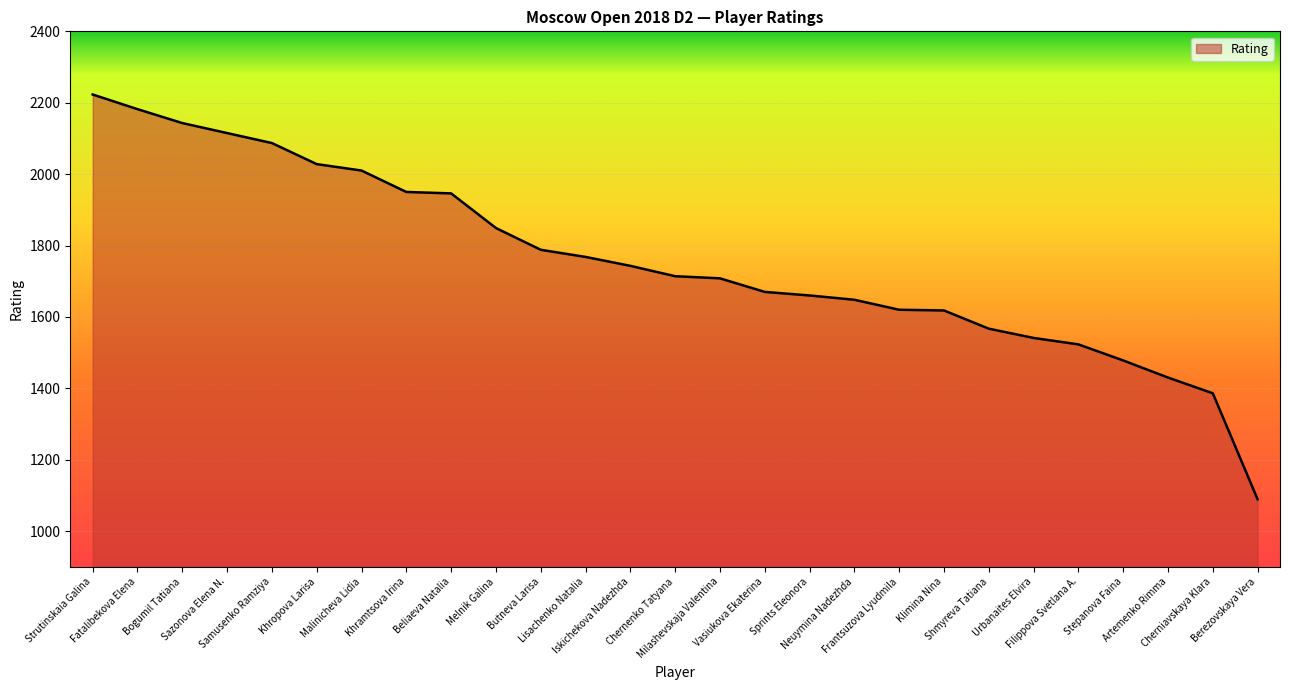

At which label does the data first exceed 1714?

Strutinskaia Galina